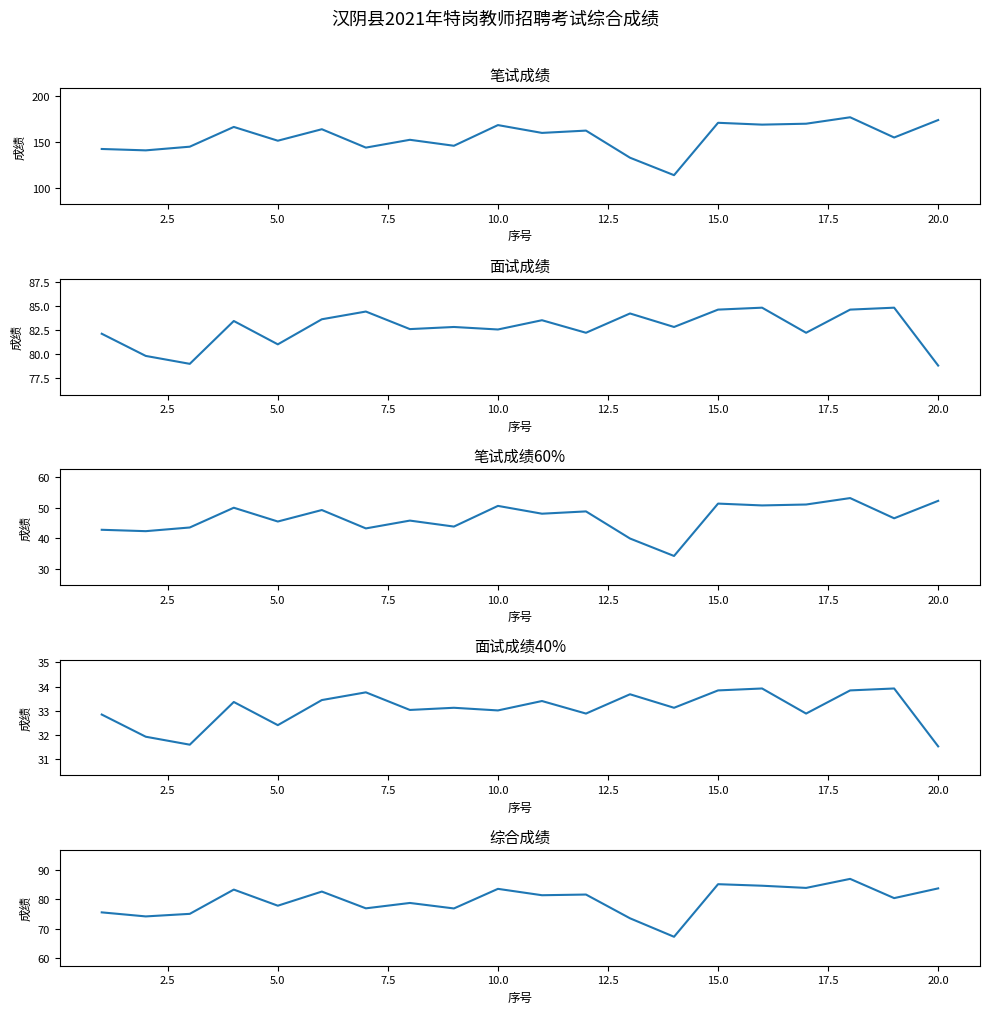

Does the chart have visible grid lines?

No